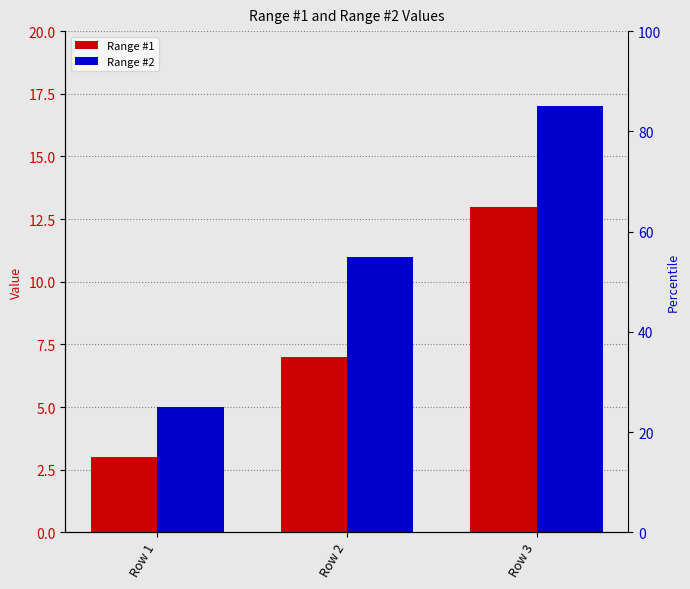

What is the lowest value of the Range #1 series?

3